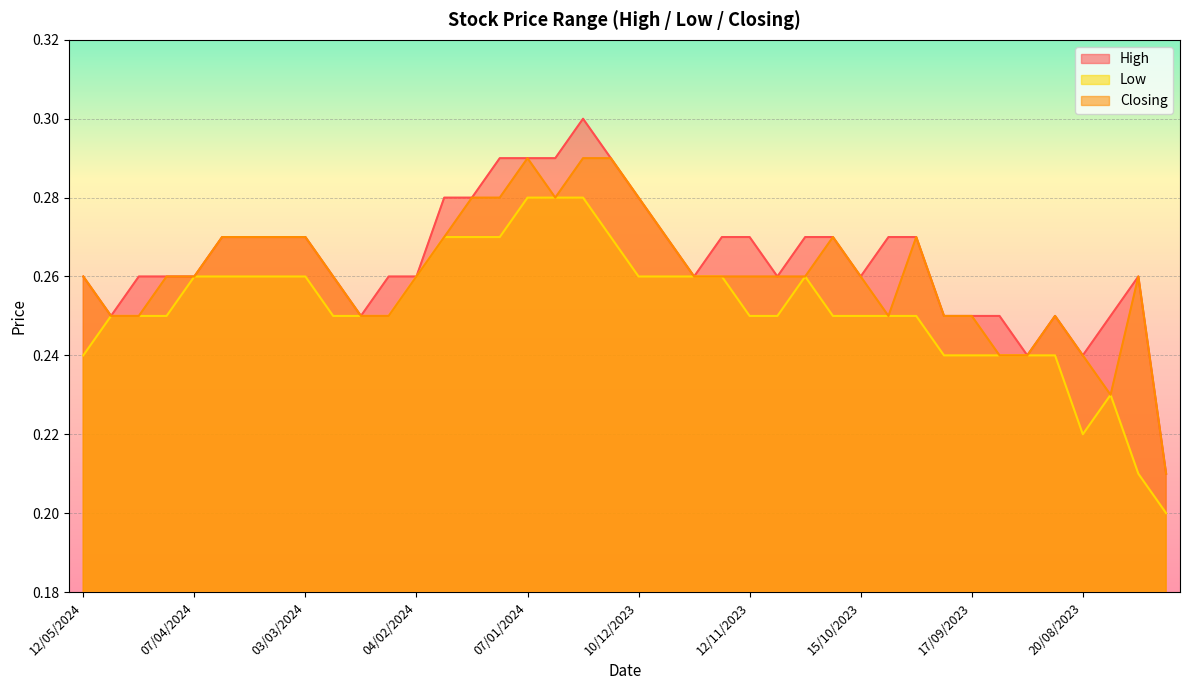

True or false: Closing has a value of 0.3 at 05/11/2023.

True